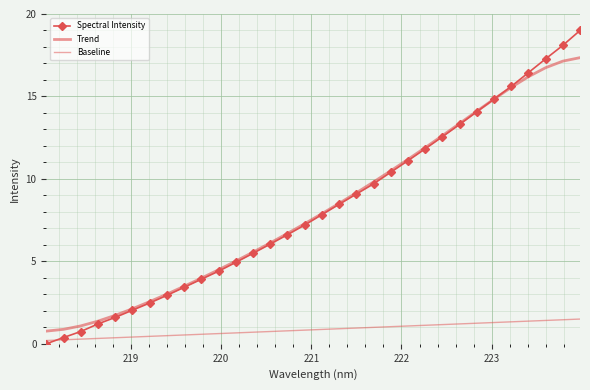

How many times do Baseline and Spectral Intensity cross each other?

1